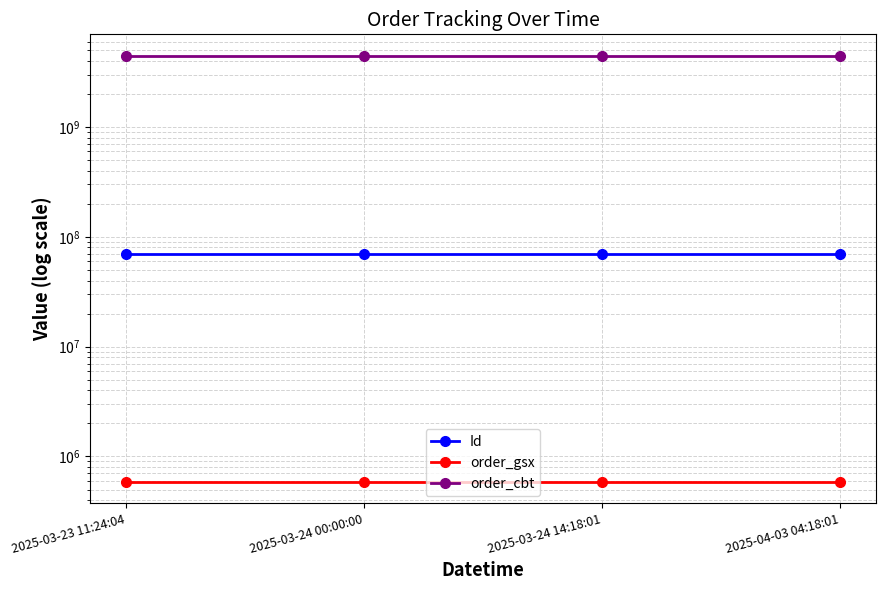

Where is order_gsx nearest to the value 588303?

2025-03-23 11:24:04